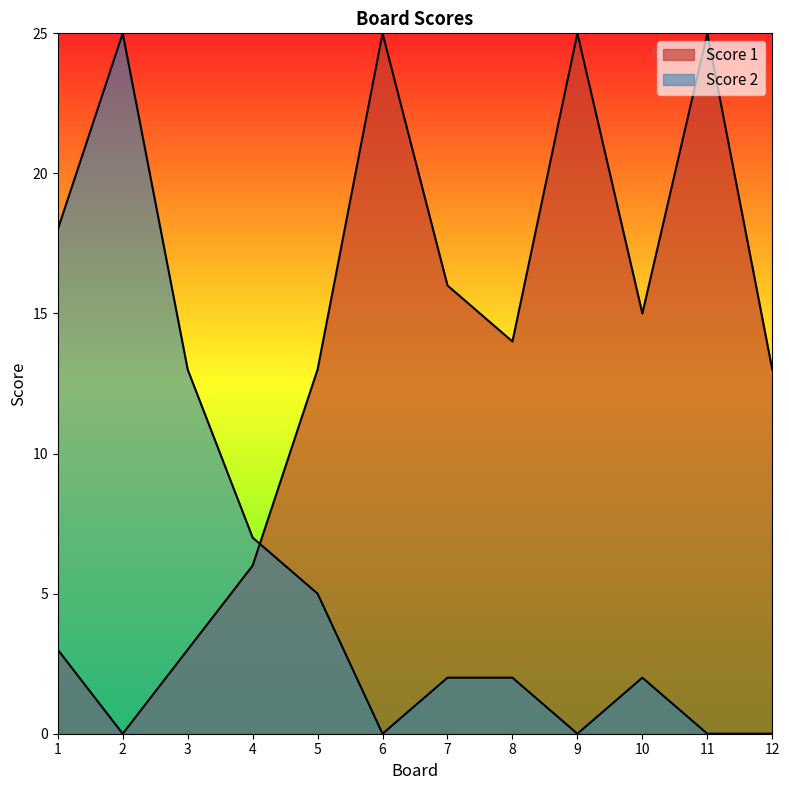

Which series has the largest total across all categories?

Score 1